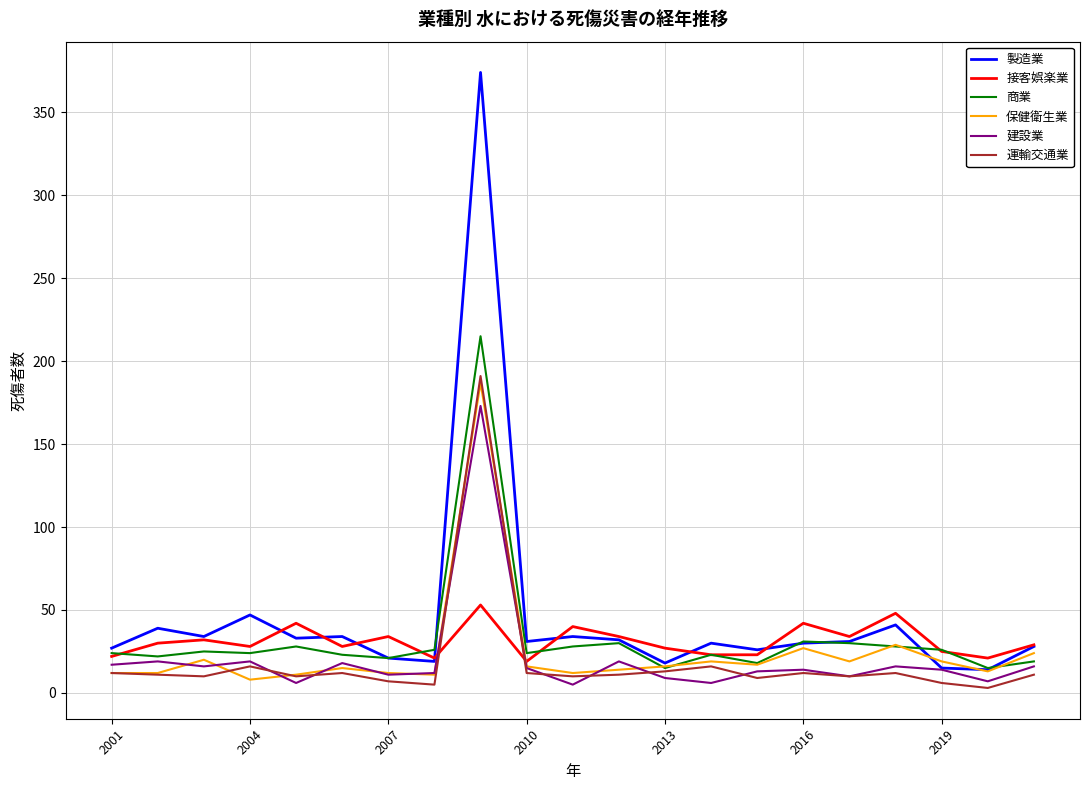

What are all the series names shown in the legend?

製造業, 接客娯楽業, 商業, 保健衛生業, 建設業, 運輸交通業